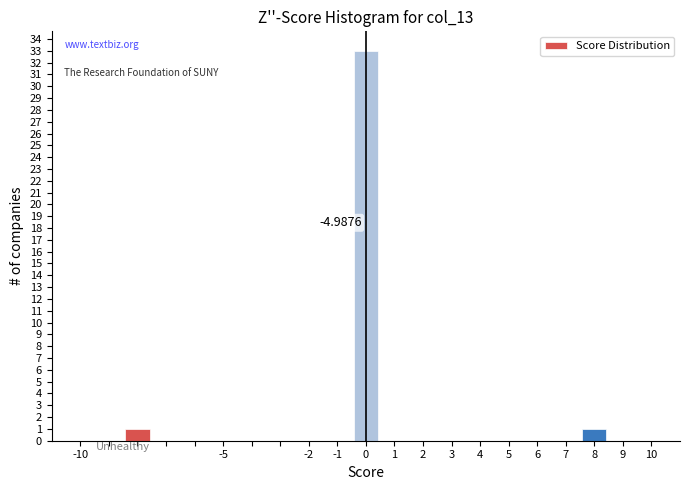

Which range on the x-axis has the tallest bar?

-0.5 to 0.5